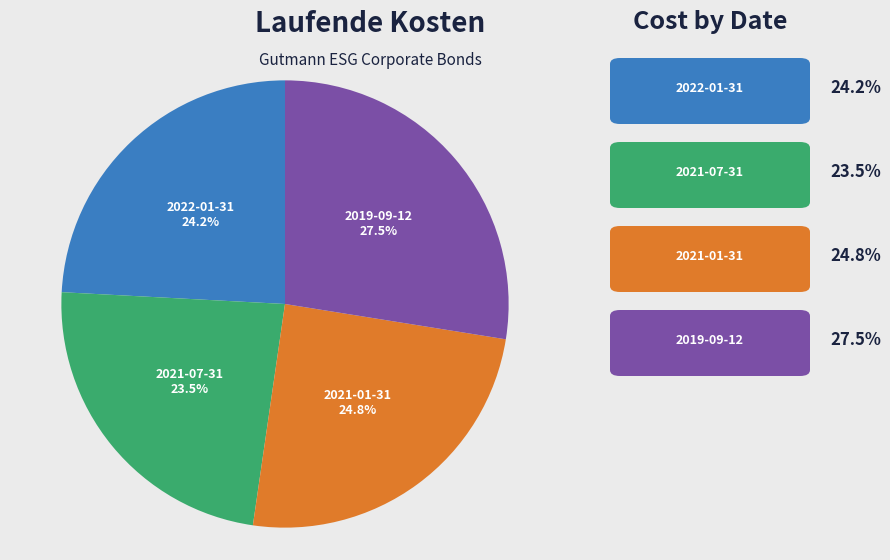

Is there a majority slice in this chart?

No